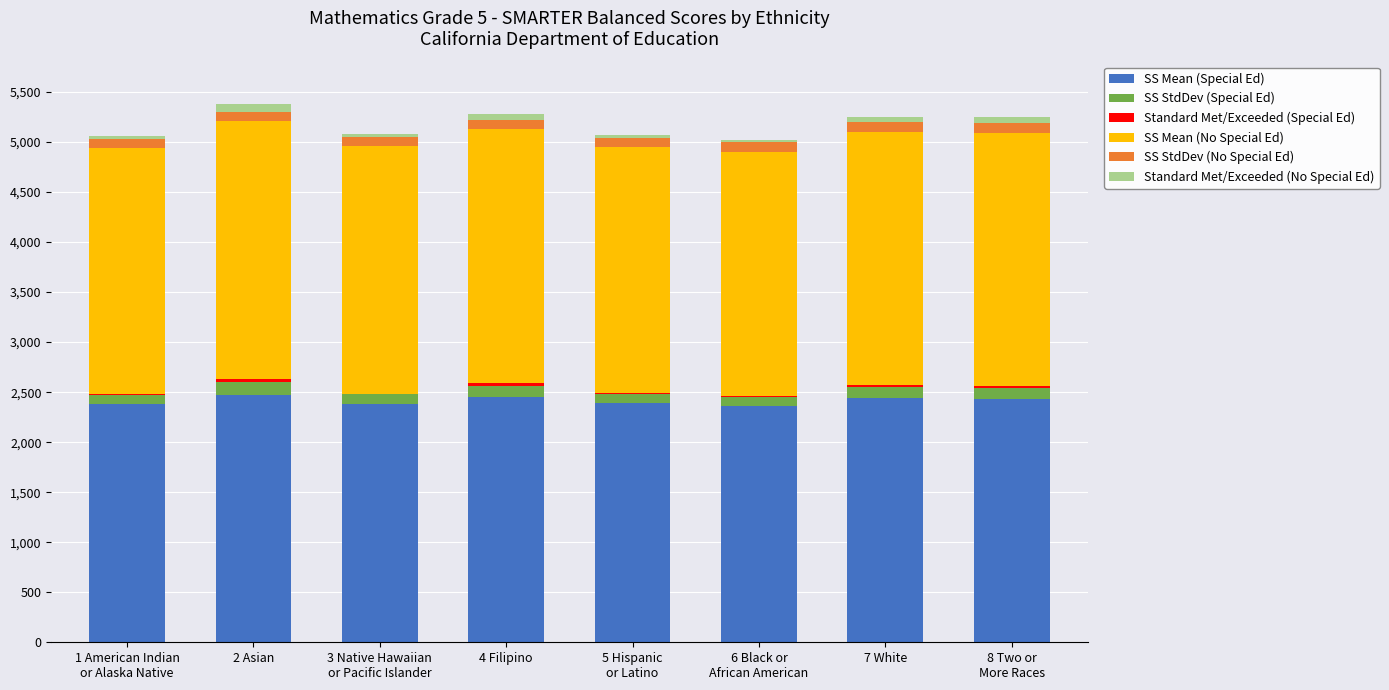

What is the difference between the maximum and minimum values in the Standard Met/Exceeded (Special Ed) series?

30